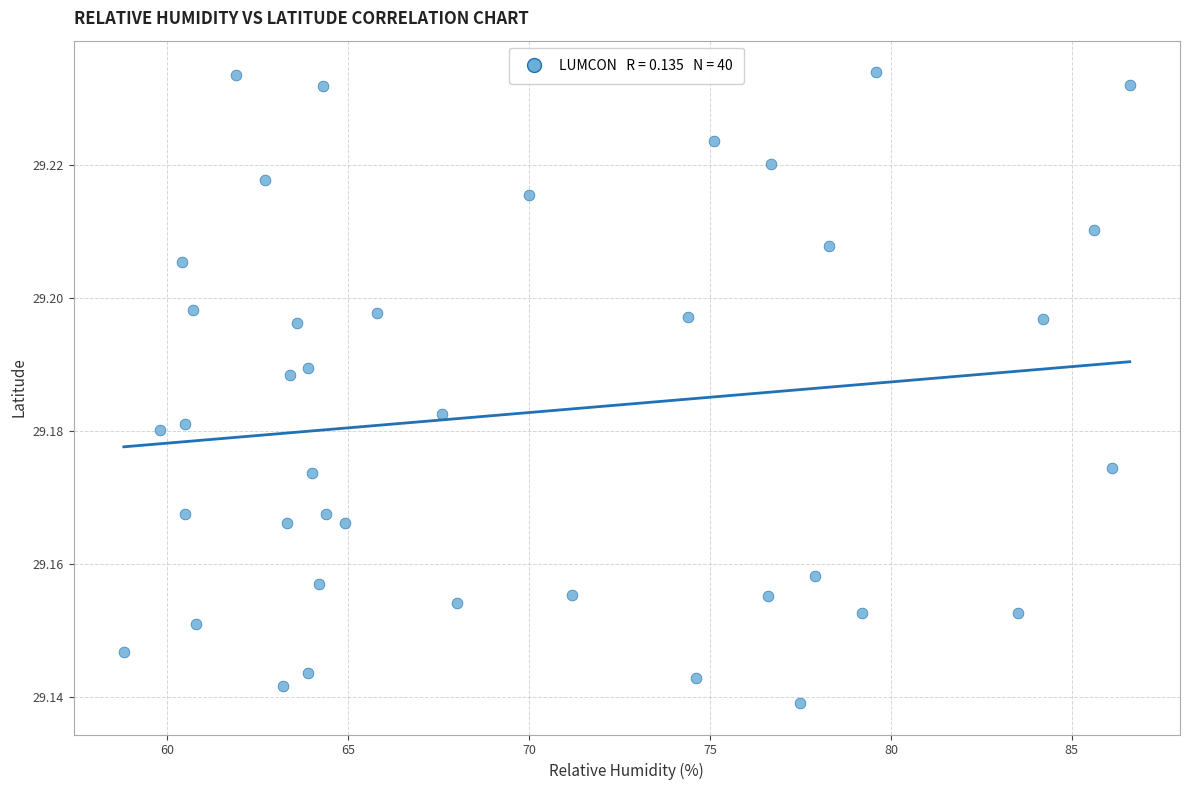

What is the range of X values (max minus min)?

27.8